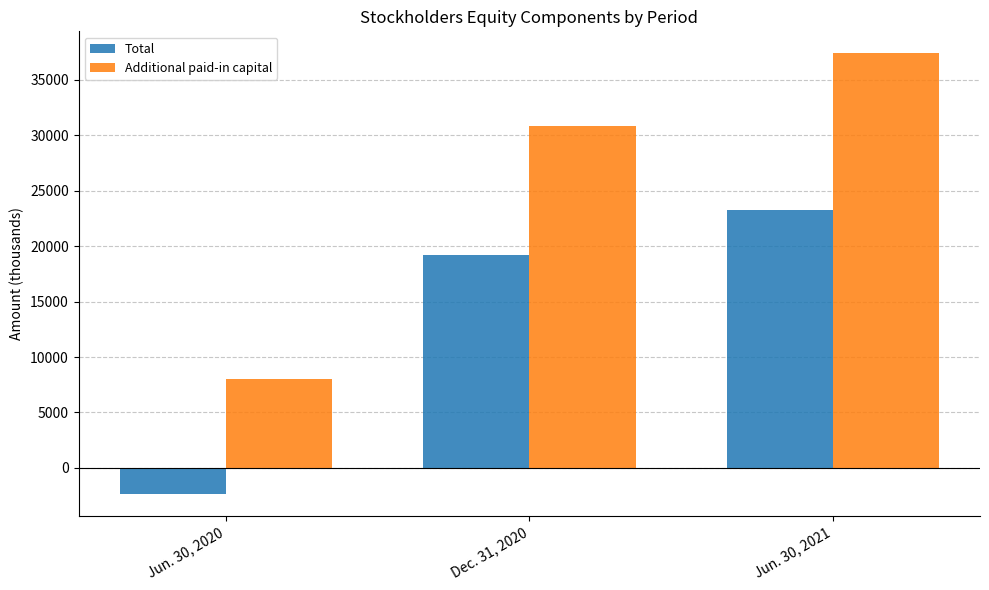

What is the smallest value displayed?

-2333